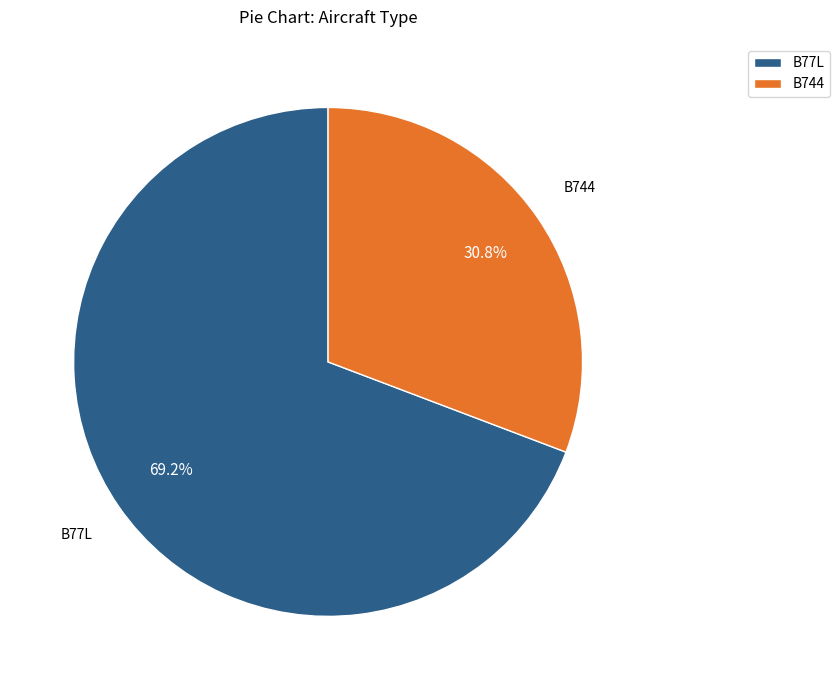

Does any single category account for the majority?

Yes